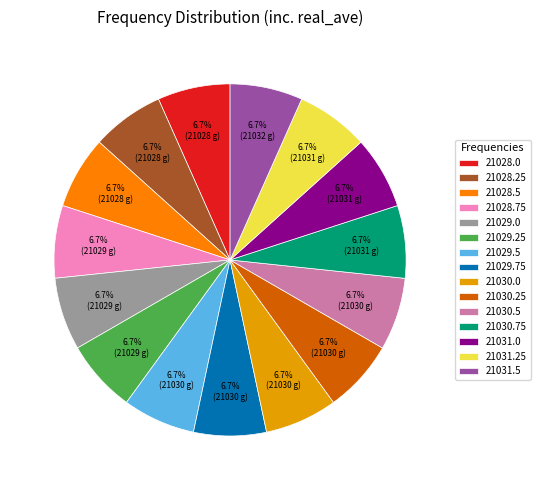

Is it true that 21030.25 is 18% of the pie?

False